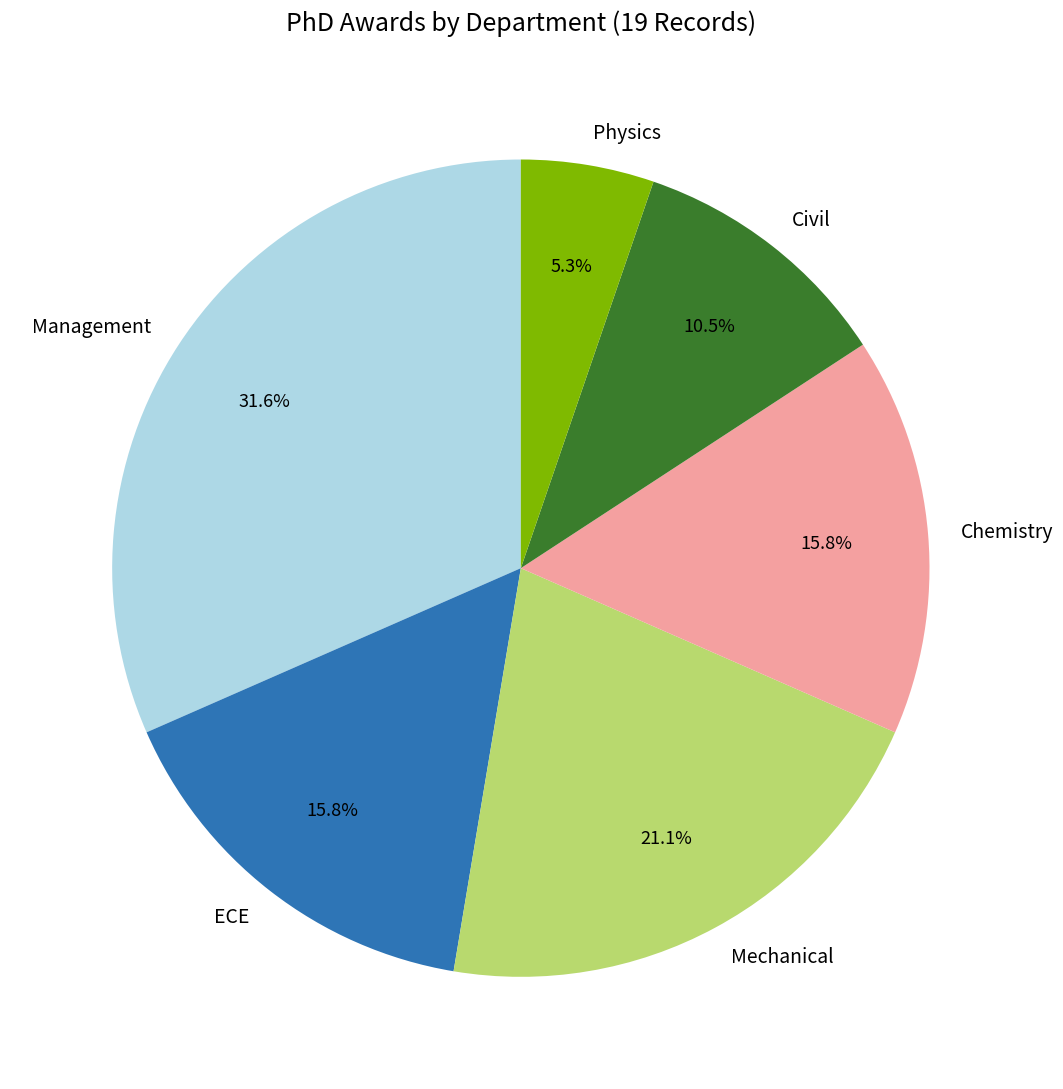

To the nearest percent, what portion does Chemistry represent?

16%